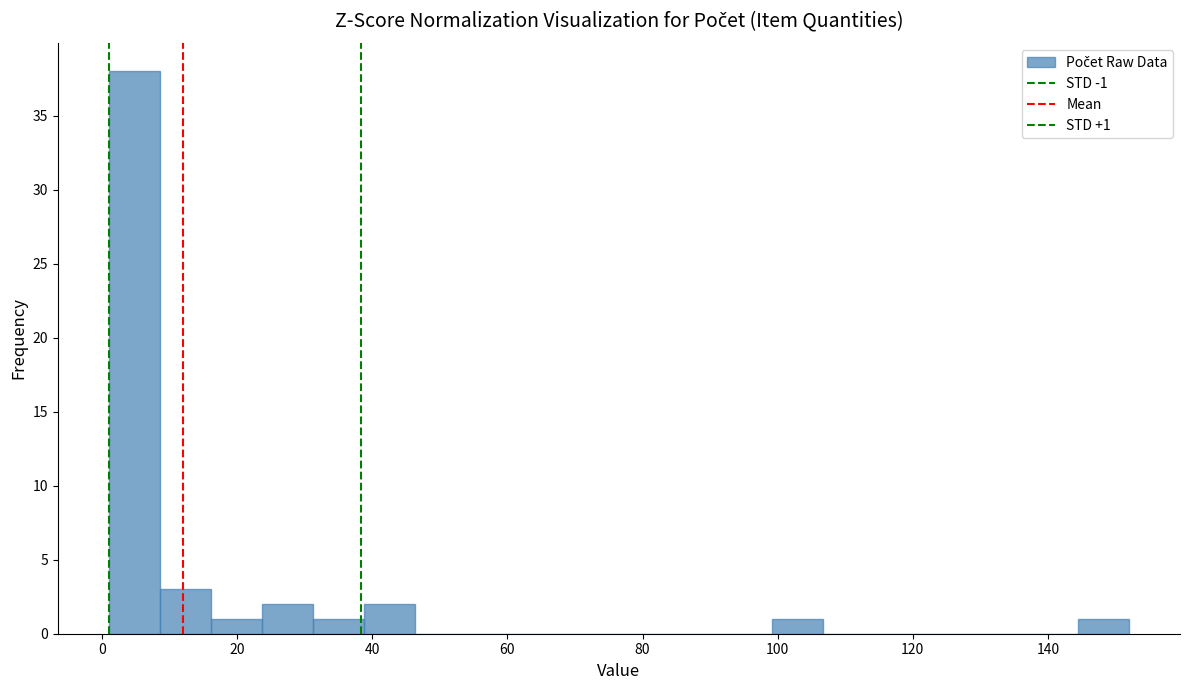

Around what value on the x-axis is the tallest bar? Give the approximate position of its centre, as read against the axis.

4